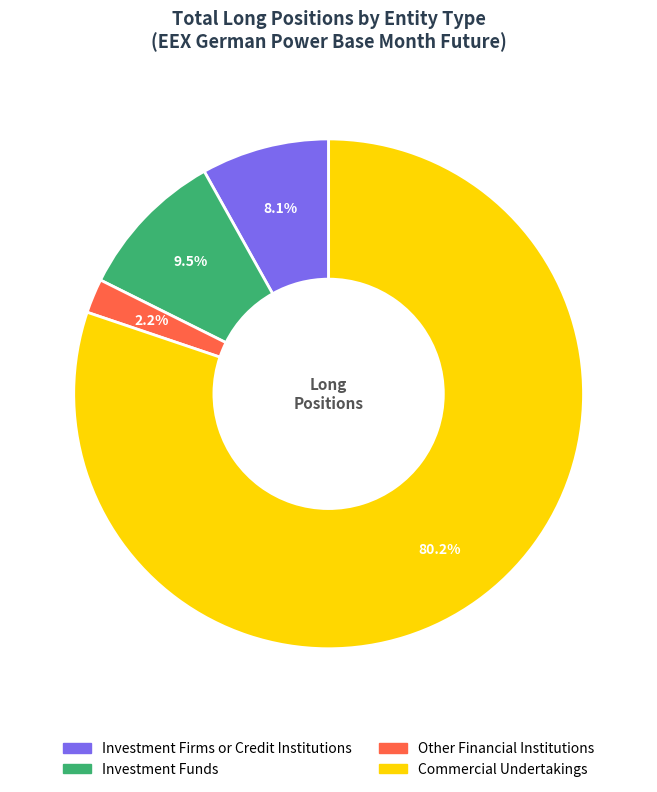

Is there a majority slice in this chart?

Yes